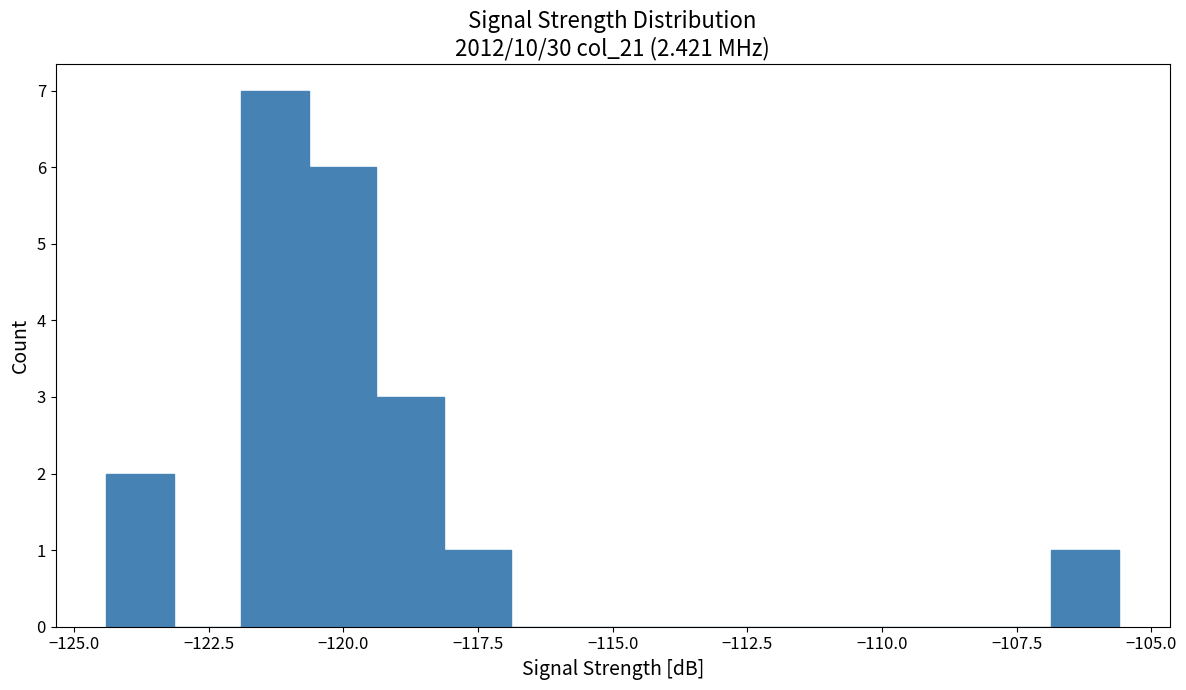

Read against the x-axis, roughly where is the centre of the tallest bar?

-121.5